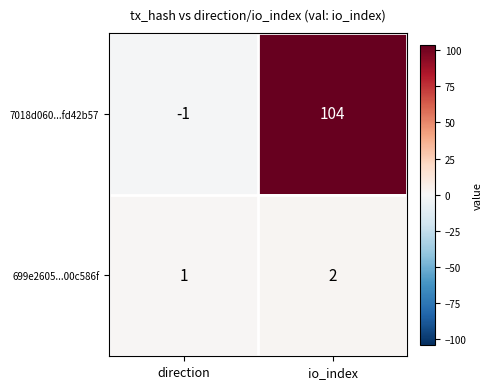

Is it true that 699e2605...00c586f equals 2 at io_index?

True